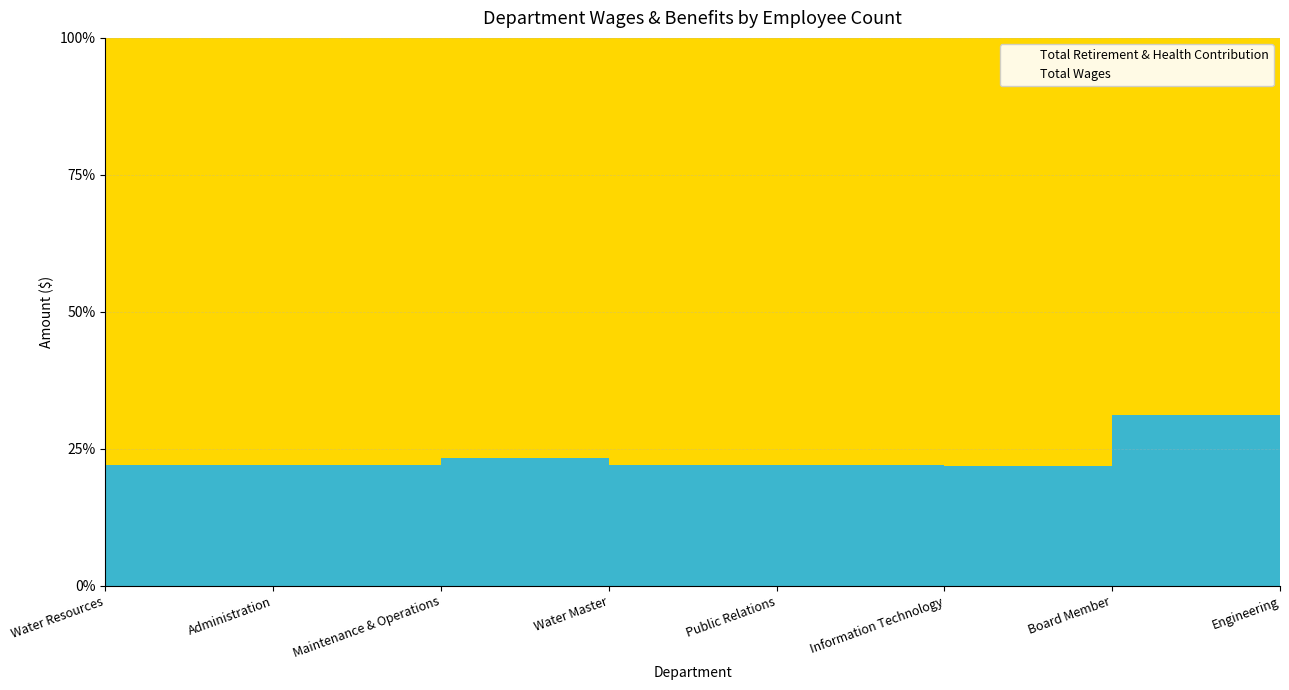

Rank the series by their average value, from highest to lowest.

Total Wages, Total Retirement & Health Contribution